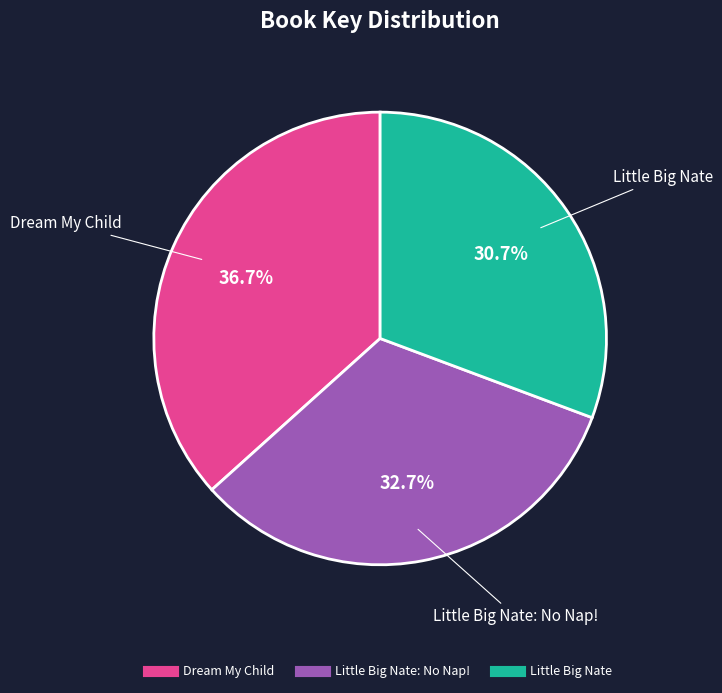

How many segments does this pie chart have?

3